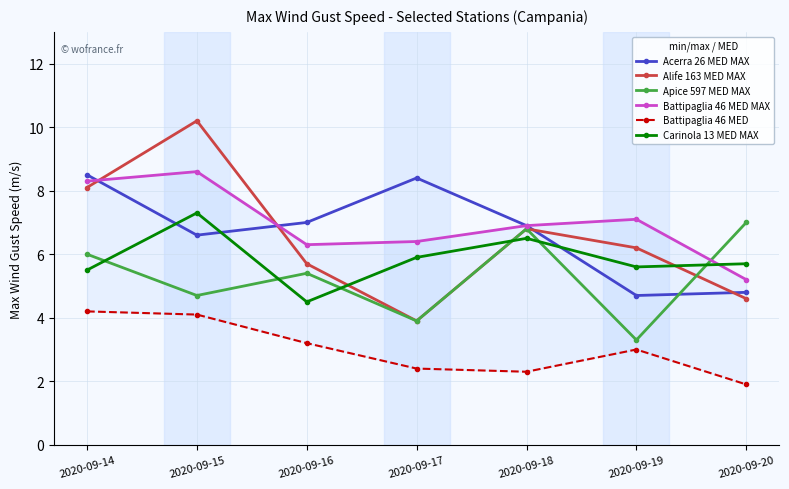

Rank the series by their maximum value, from highest to lowest.

Alife 163 MED MAX, Battipaglia 46 MED MAX, Acerra 26 MED MAX, Carinola 13 MED MAX, Apice 597 MED MAX, Battipaglia 46 MED